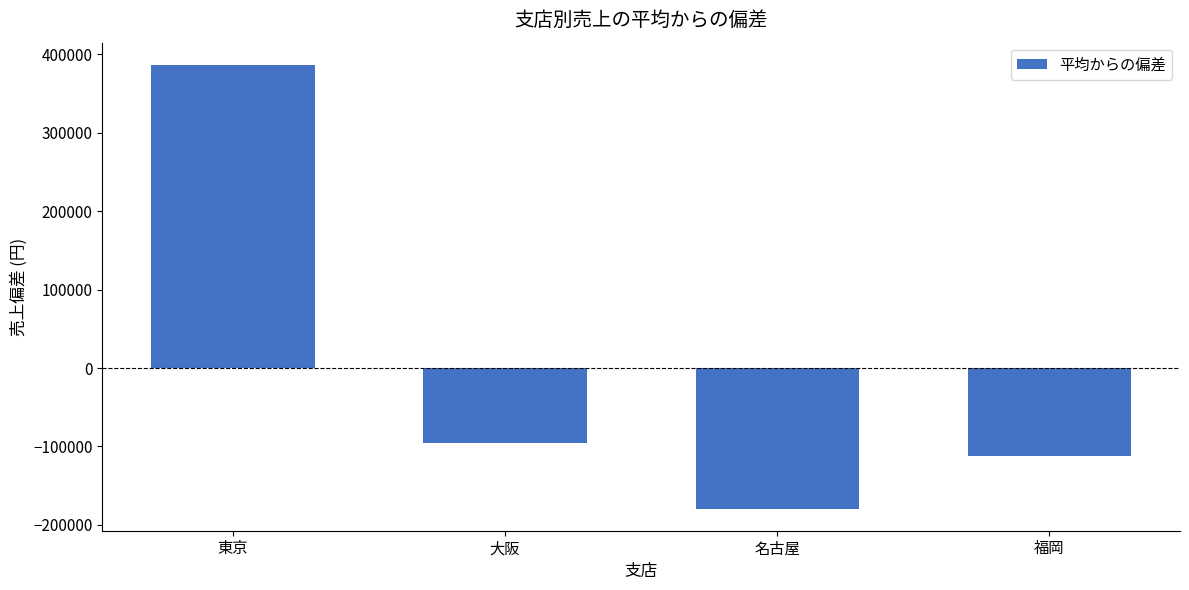

Which category has the lowest value across all series?

名古屋